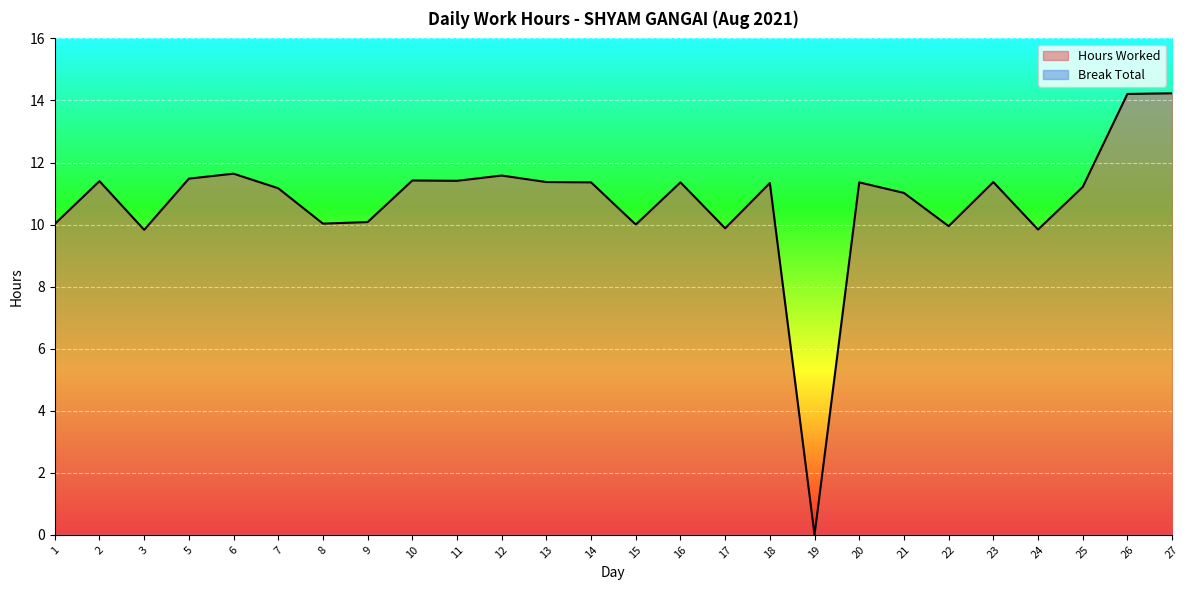

What is the sum of the values at 21 and 10?

22.4